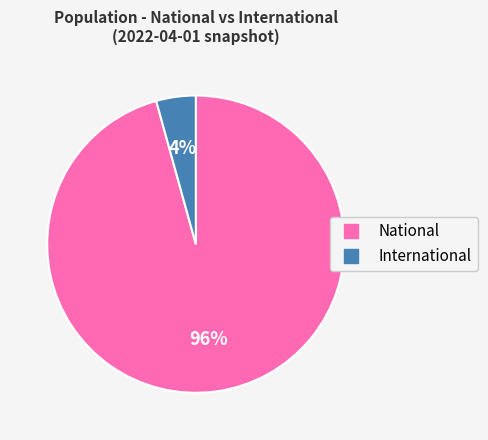

What percentage is the National slice, to the nearest percent?

96%